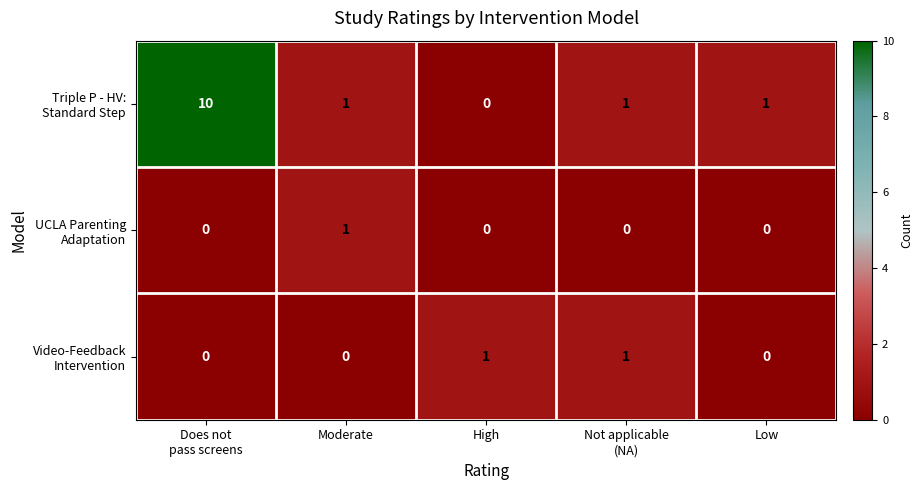

At how many categories does at least one series exceed 9?

1